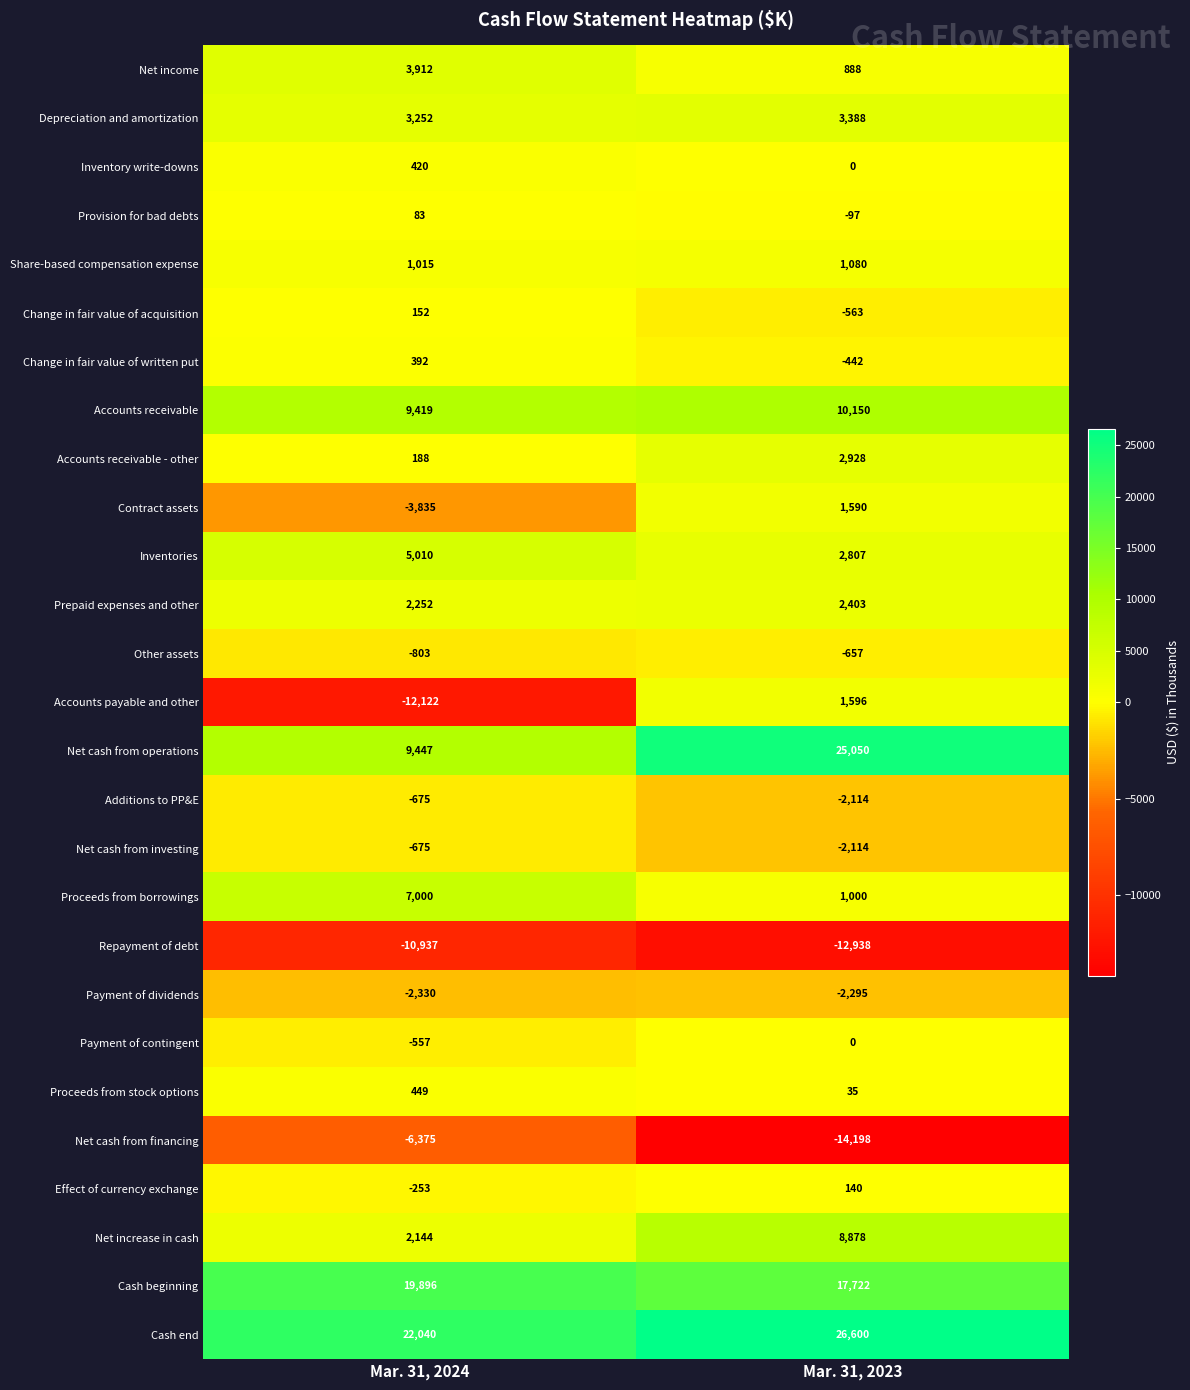

Which series has the widest spread of values?

Net cash from operations